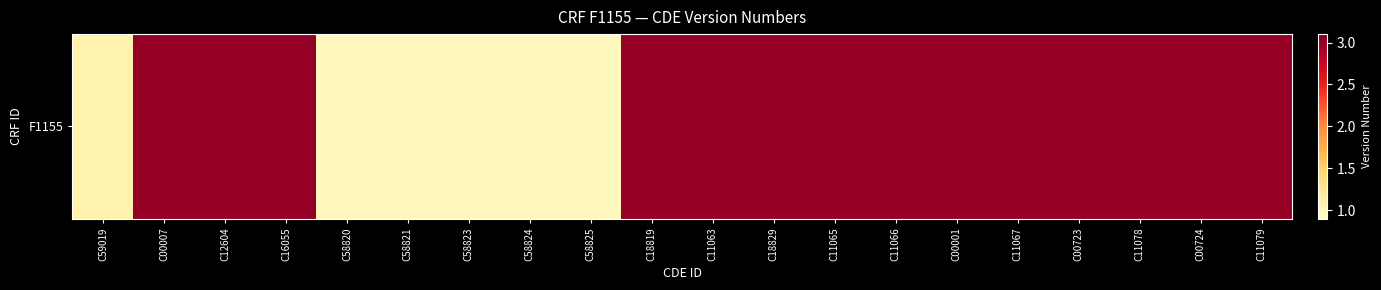

What is the greatest value displayed?

3.0